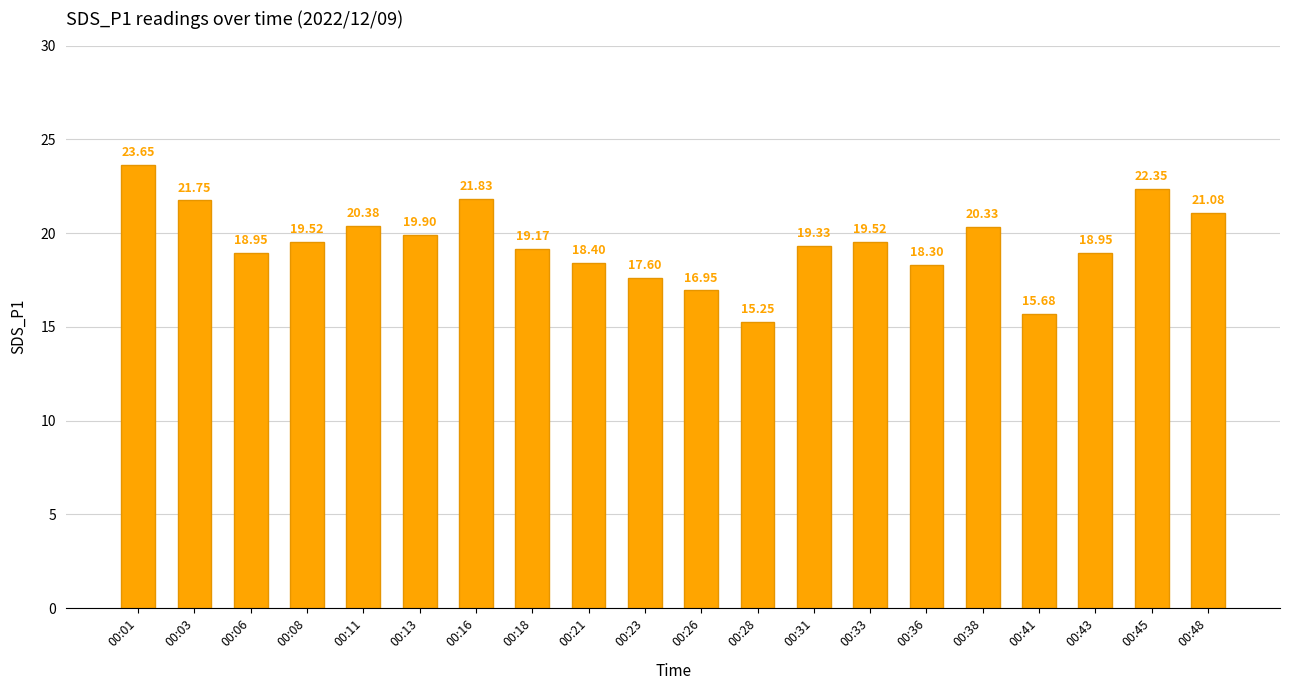

How many data points are above 19?

12